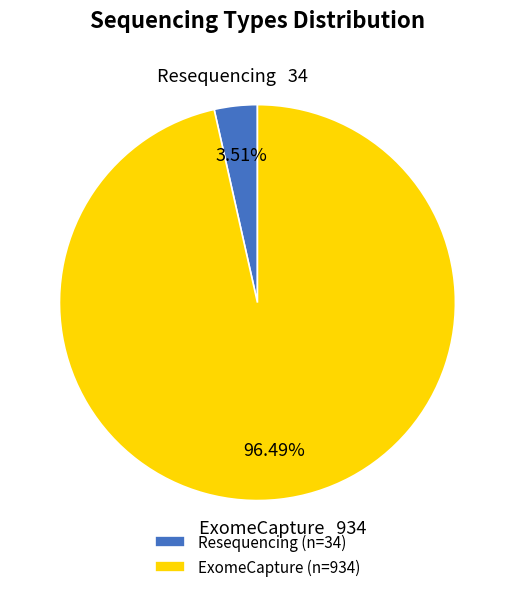

To the nearest percent, what is the average slice percentage?

50%